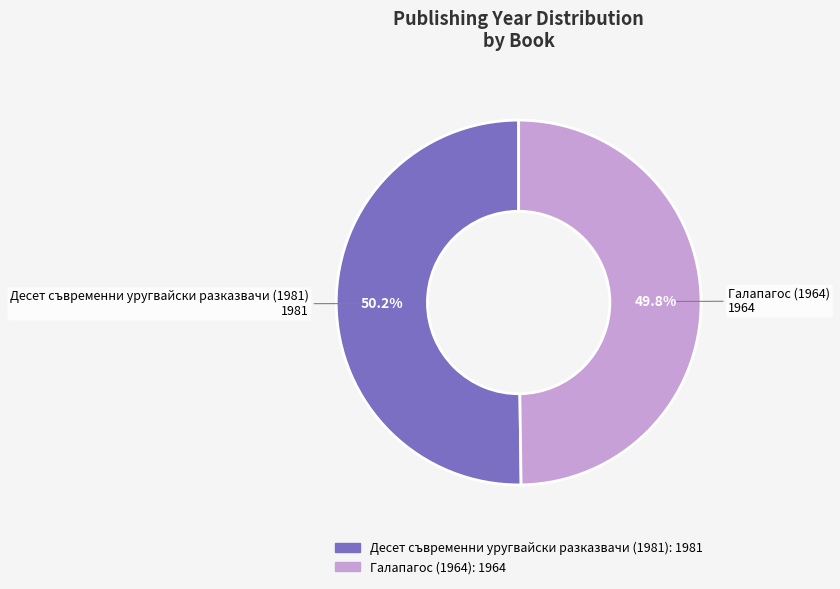

What percentage is the Галапагос (1964) slice, to the nearest percent?

50%